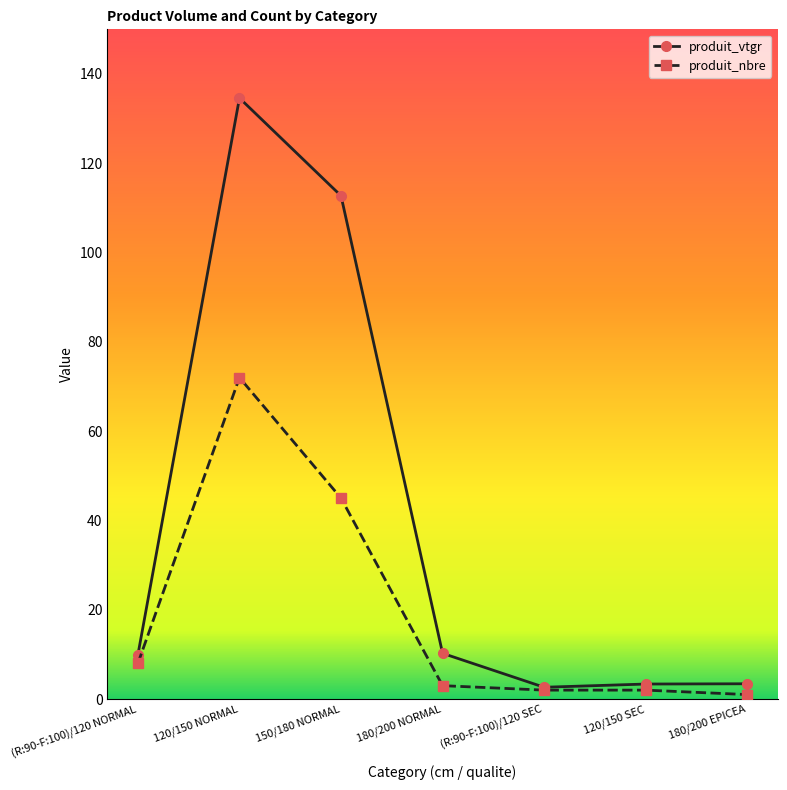

List the series in order of their overall mean, highest first.

produit_vtgr, produit_nbre